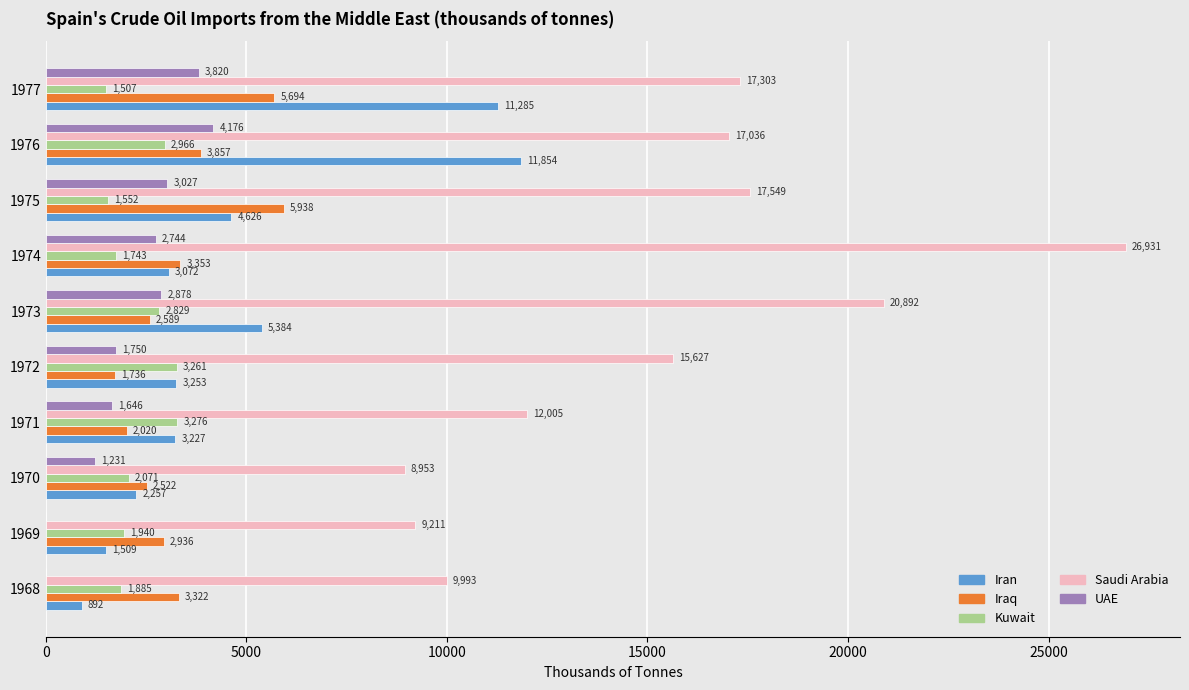

Between 1971 and 1976, which series saw the biggest shift?

Iran